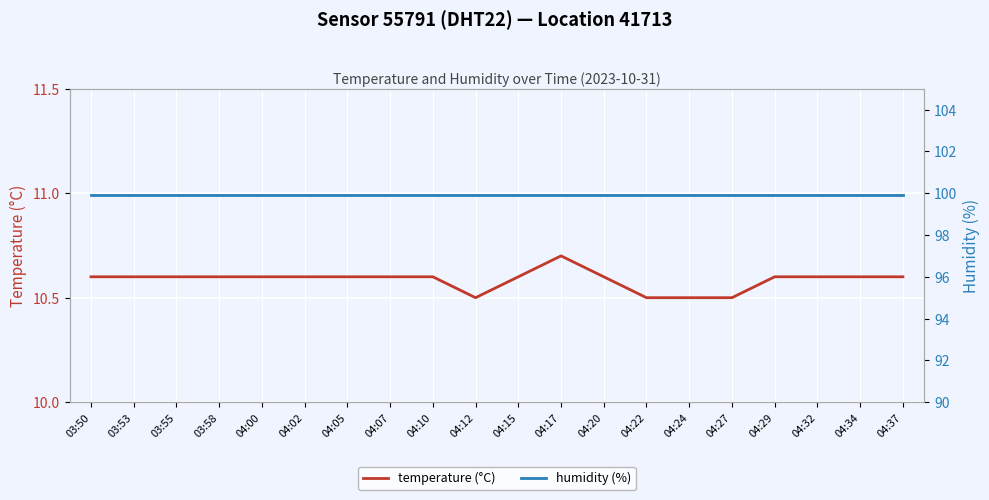

At 04:20, list the series in order from largest to smallest.

humidity (%), temperature (°C)